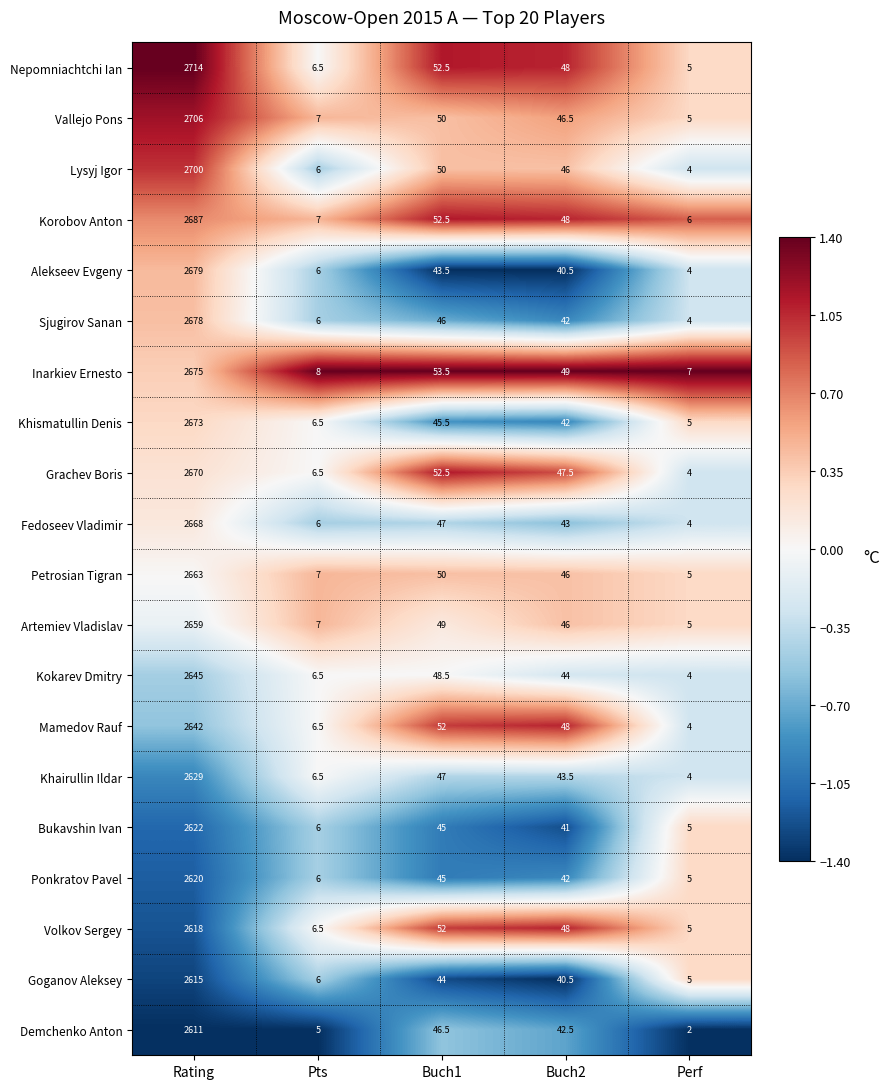

At which category is the sum across all series the highest?

Rating